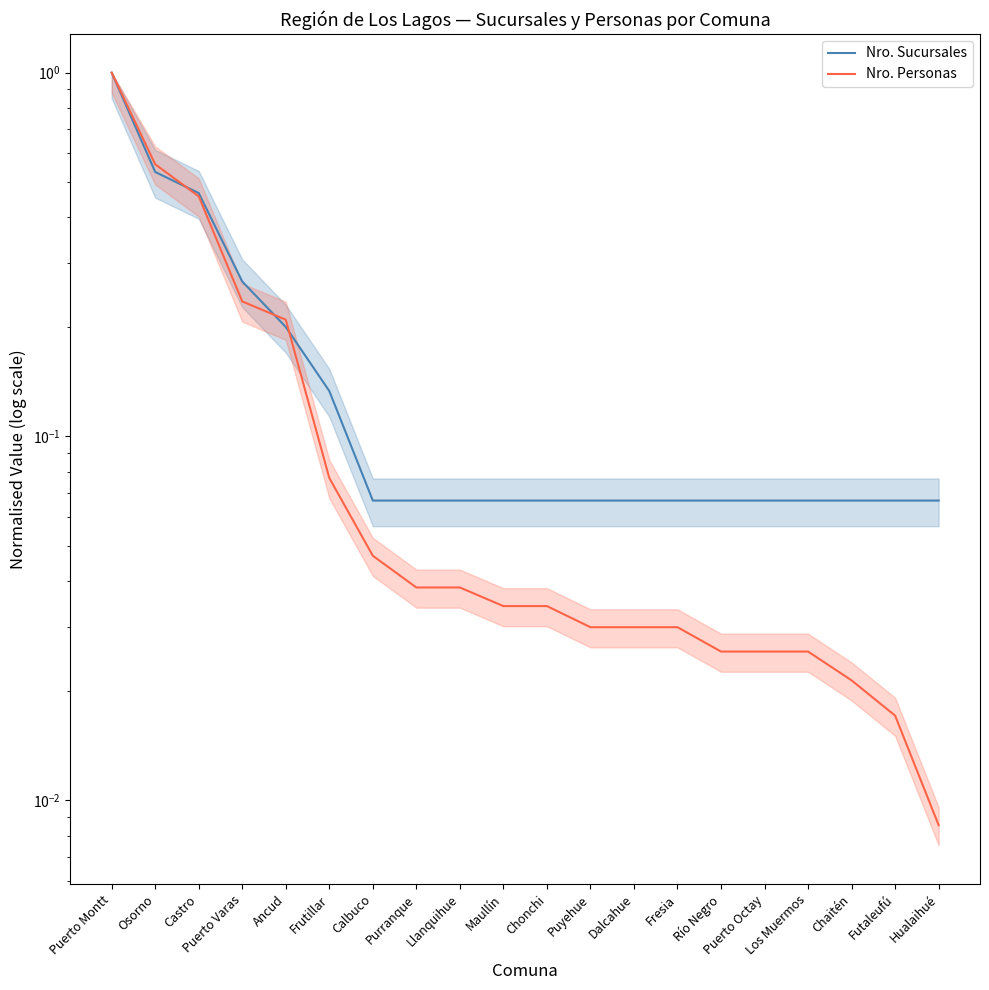

True or false: Nro. Personas and Nro. Sucursales intersect in this chart.

True